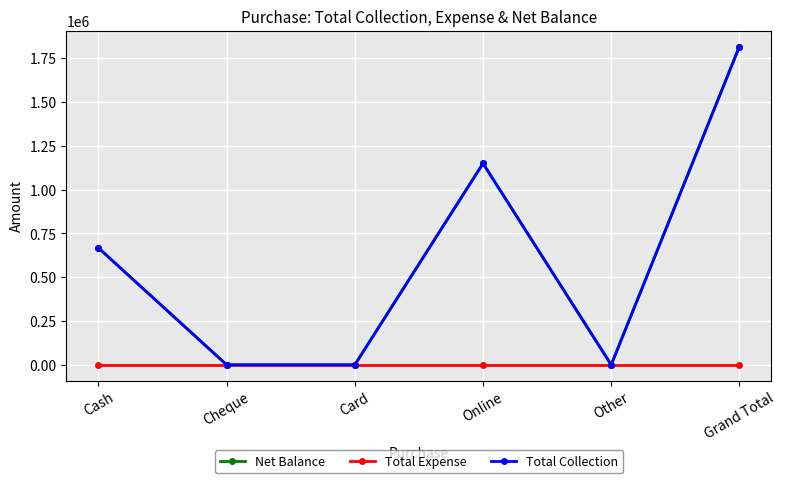

What is the difference between the Total Collection values at Other and Cash?

666761